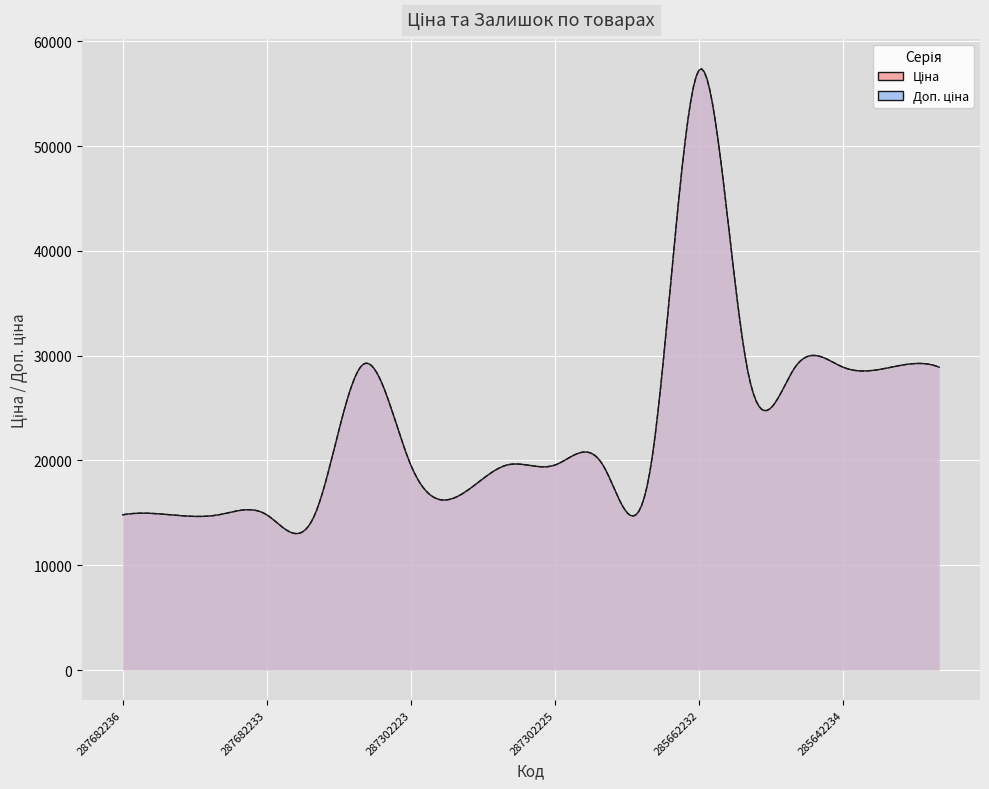

Which series has the largest total across all categories?

Ціна